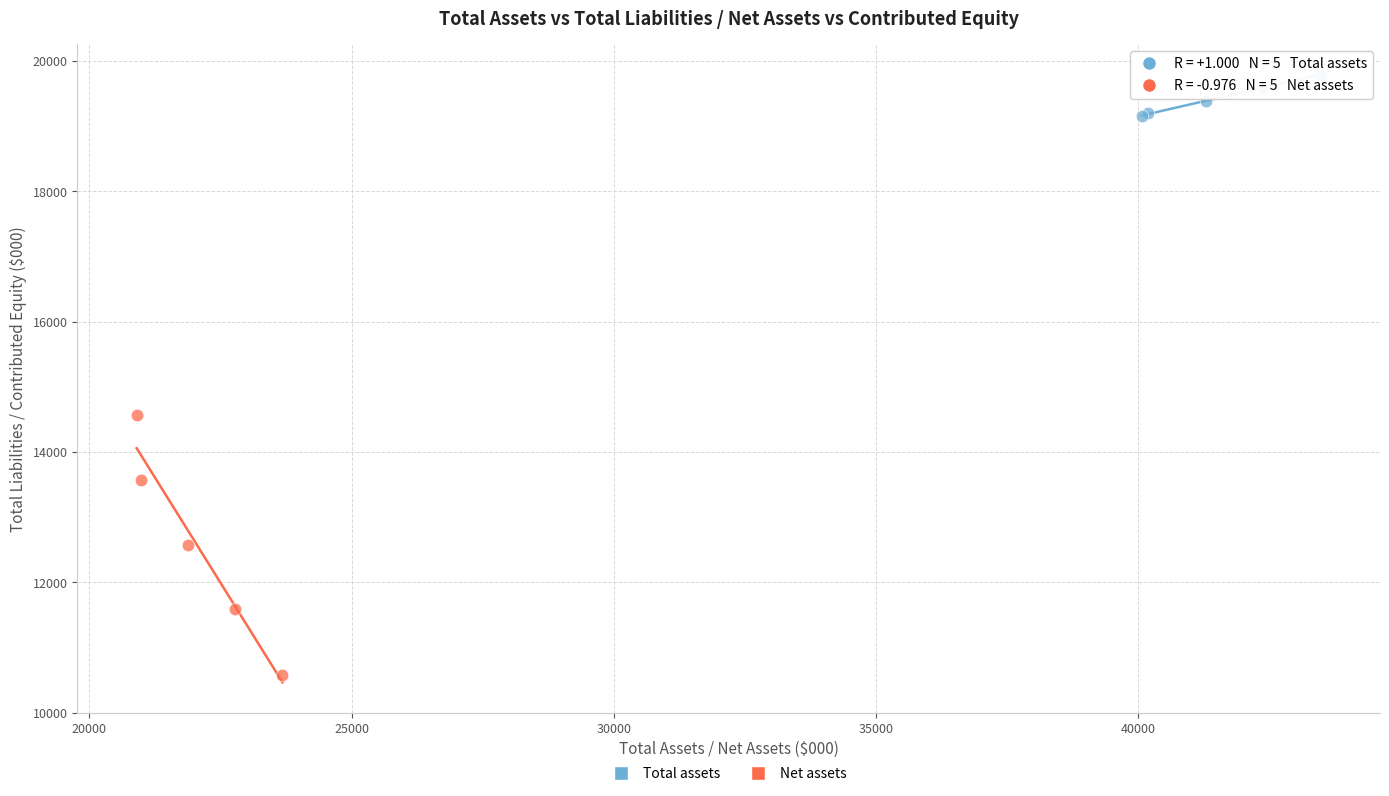

Which series has the largest Y range (max minus min)?

Net assets